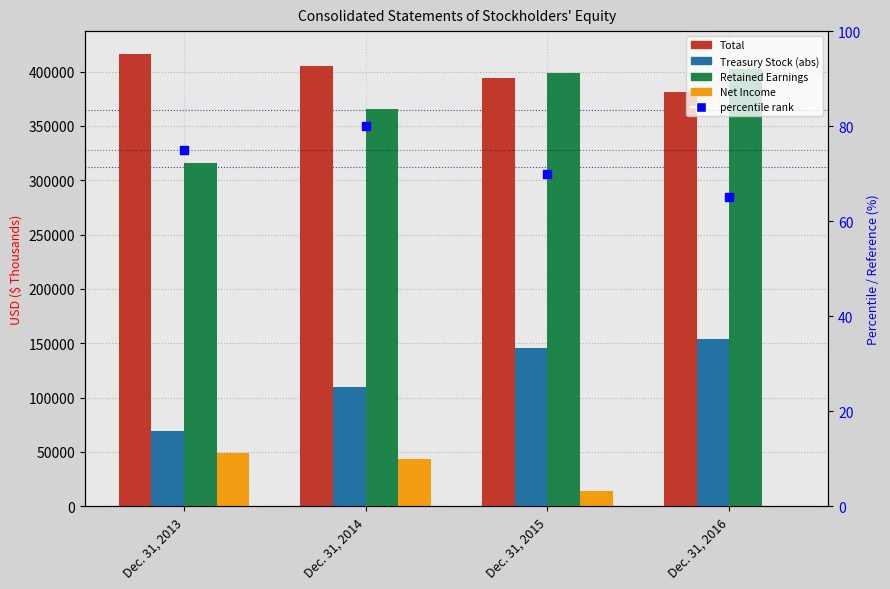

What is the total value across all series at Dec. 31, 2014?

924271